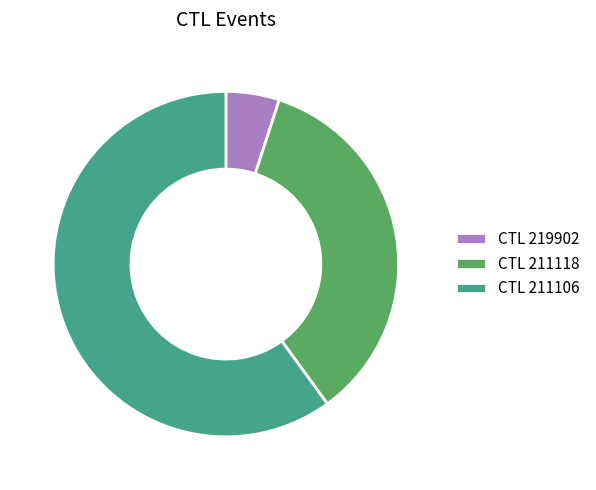

Which slice is the smallest?

CTL 219902